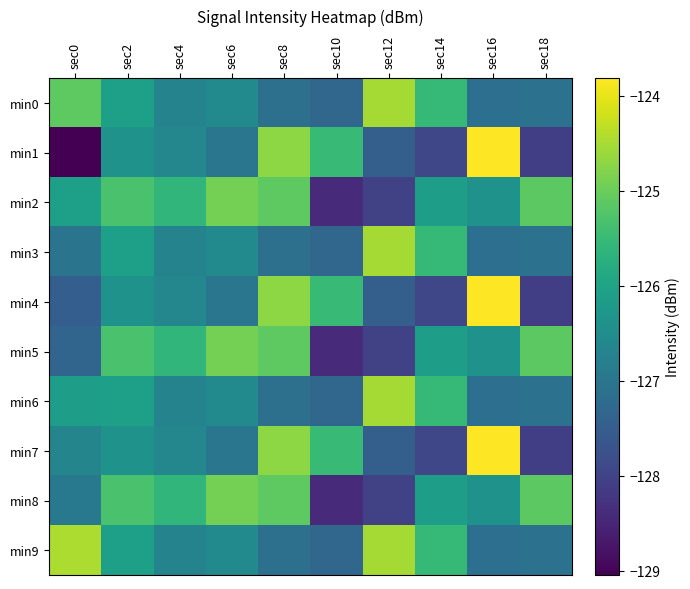

What is the maximum value shown in the chart?

-123.8